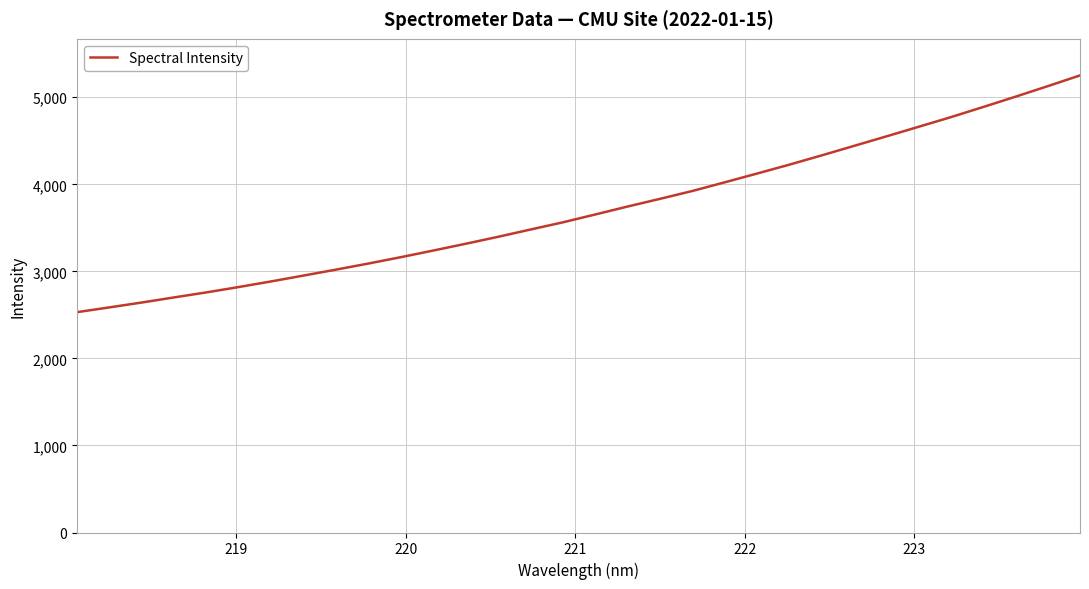

What is the difference between the maximum and minimum values?

2719.6